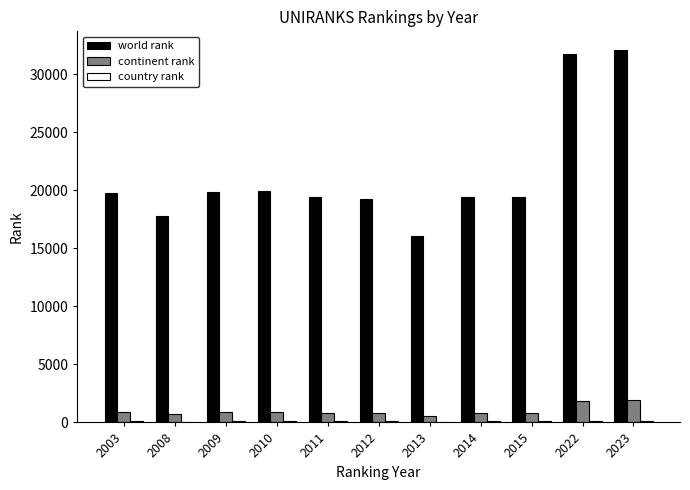

The world rank series shows 19224 at 2012. True or false?

True